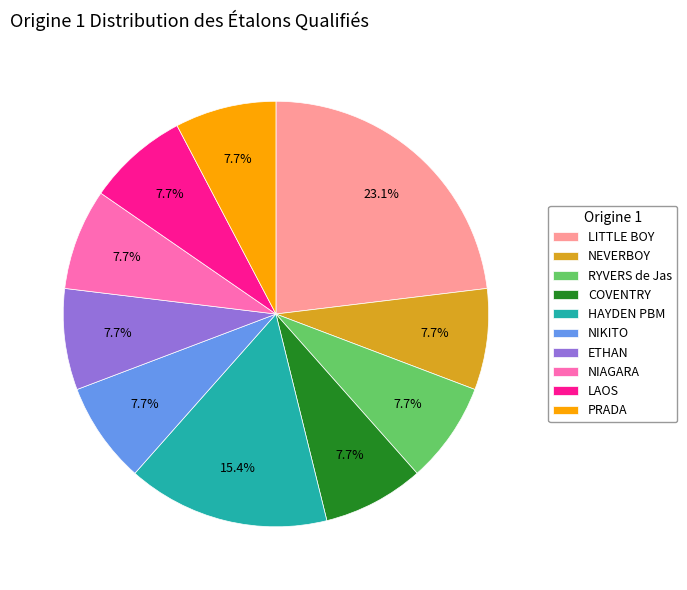

The PRADA slice represents 1% of the pie. True or false?

False